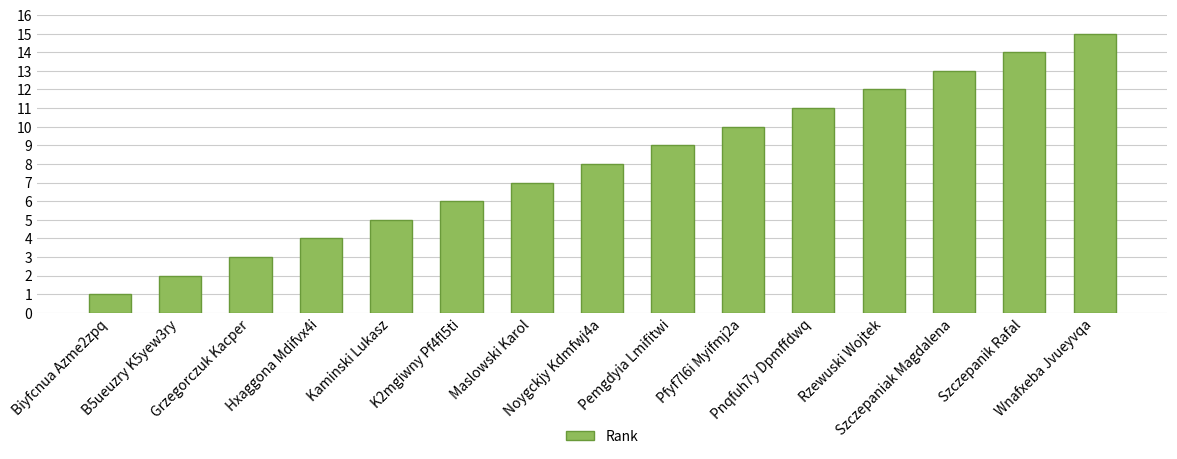

What is the change in value from Szczepaniak Magdalena to Szczepanik Rafal?

+1